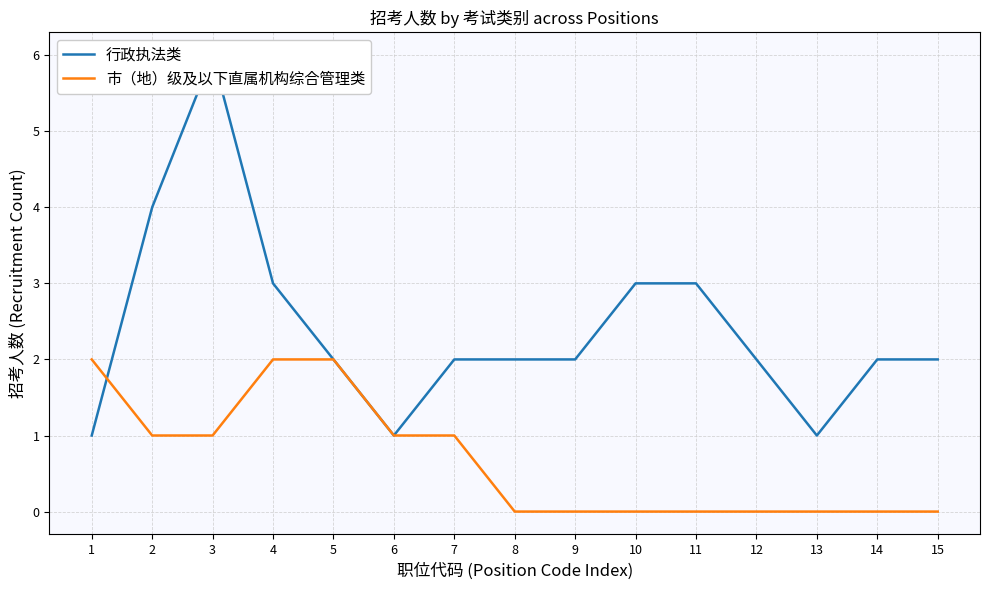

In 行政执法类, how many points are higher than both neighbors (excluding endpoints)?

1